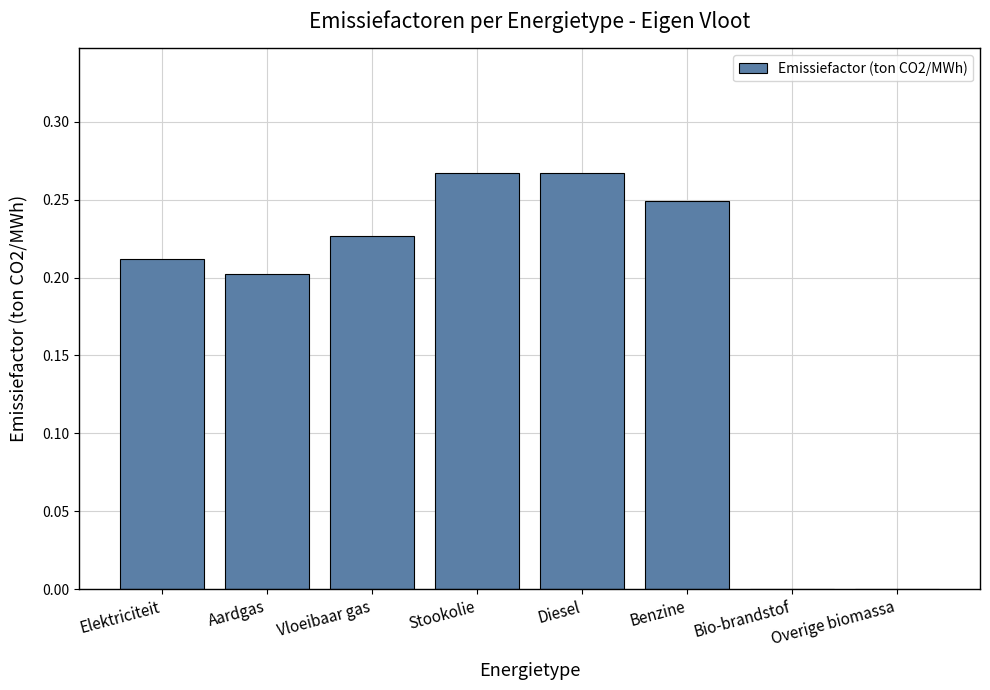

What is the difference between the values at Elektriciteit and Stookolie?

0.1